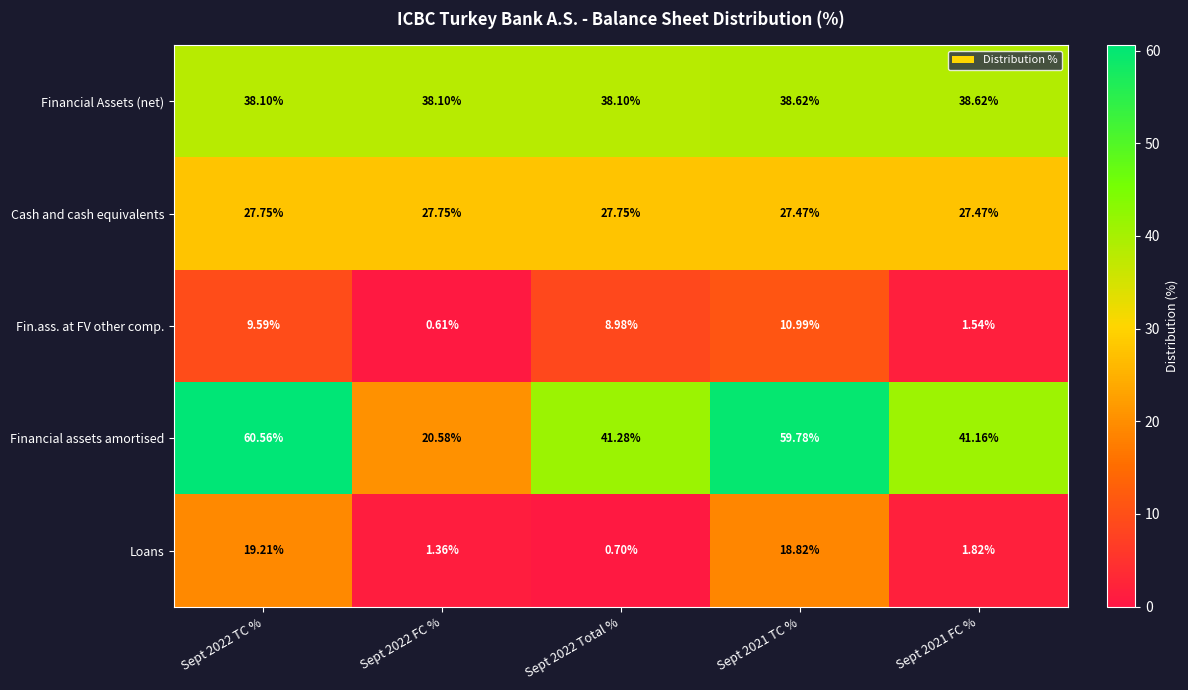

Rank the series by their maximum value, from lowest to highest.

Fin.ass. at FV other comp., Loans, Cash and cash equivalents, Financial Assets (net), Financial assets amortised